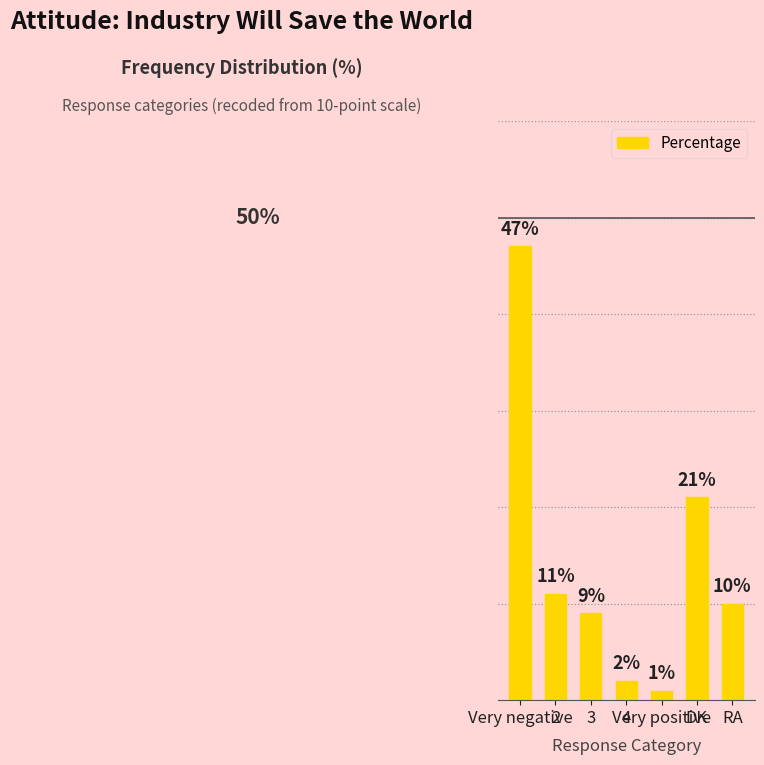

What is the label of the 4th bar from the left?

4